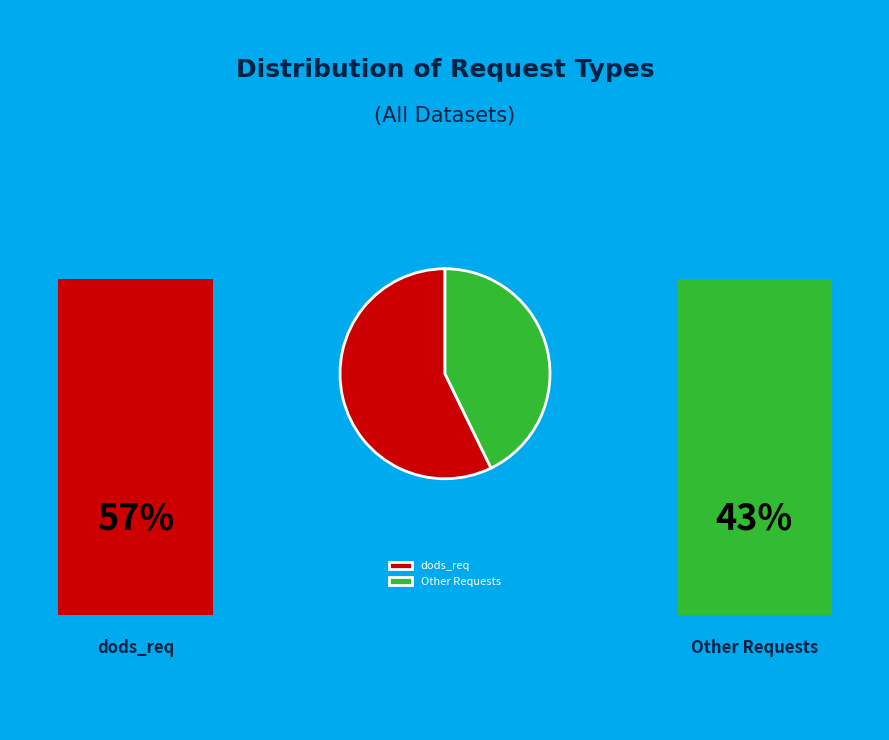

Is there a majority slice in this chart?

Yes